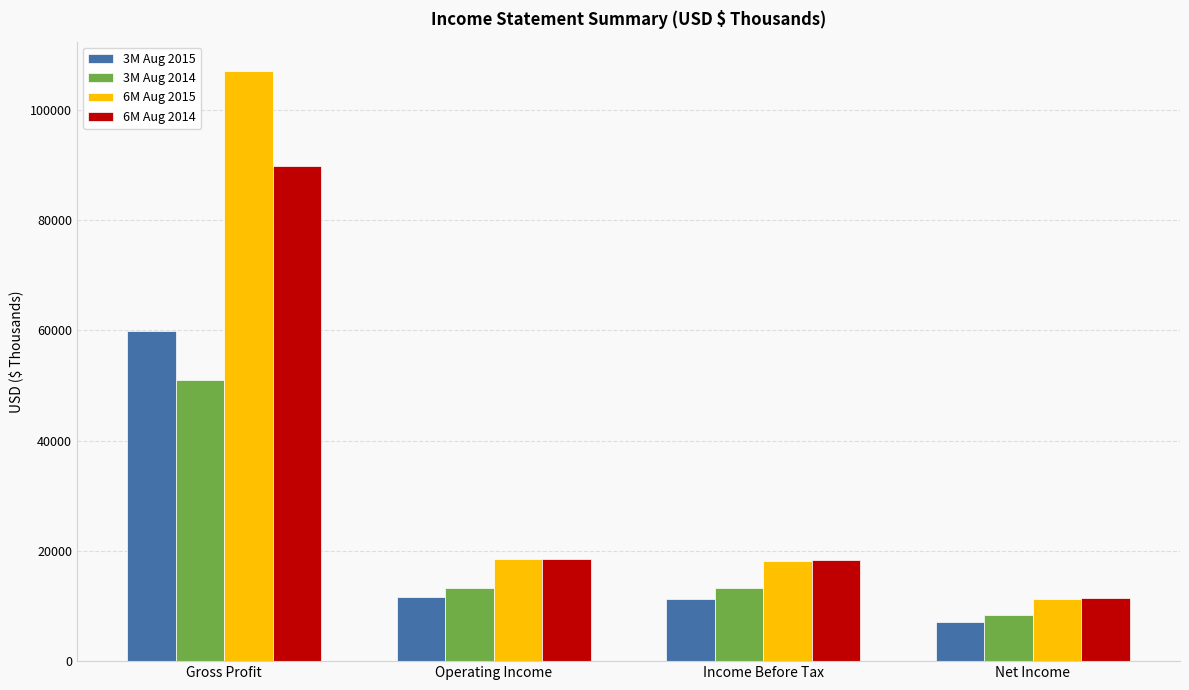

What position from the left is Operating Income?

2